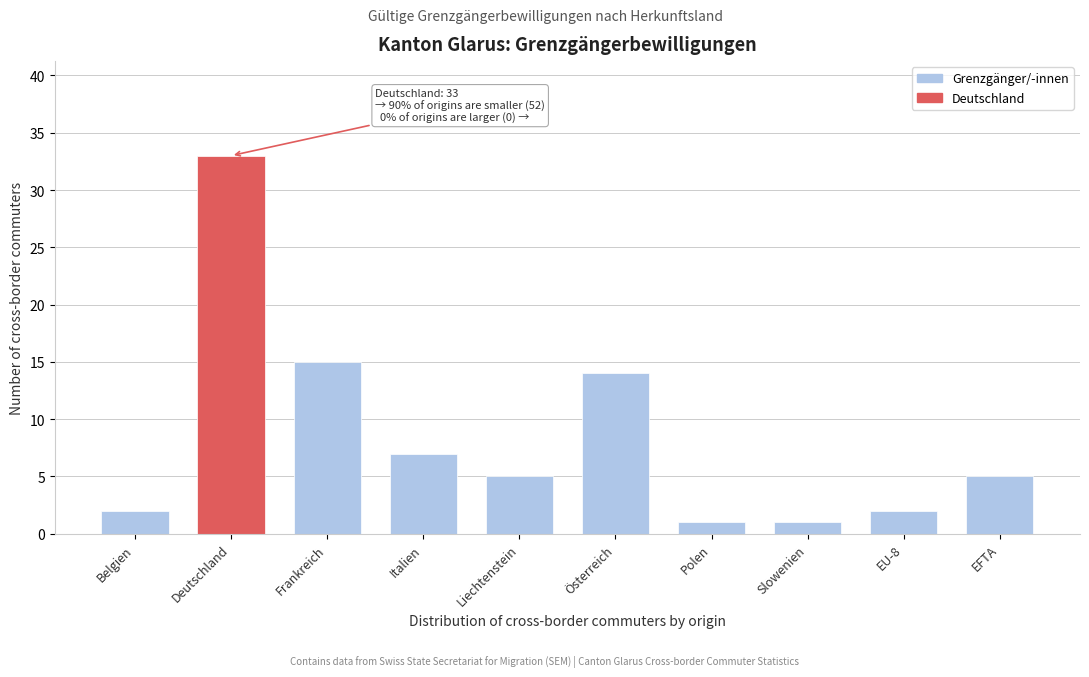

Reading left to right, list all the values displayed in this chart.

Belgien=2	Deutschland=33	Frankreich=15	Italien=7	Liechtenstein=5	Österreich=14	Polen=1	Slowenien=1	EU-8=2	EFTA=5